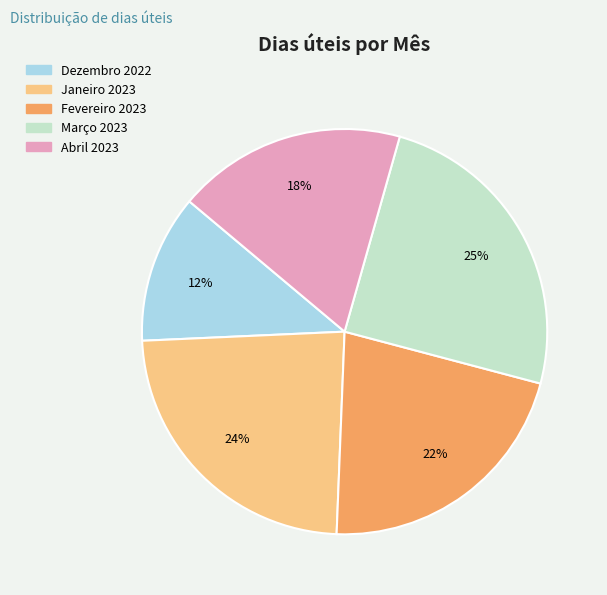

How many segments does this pie chart have?

5